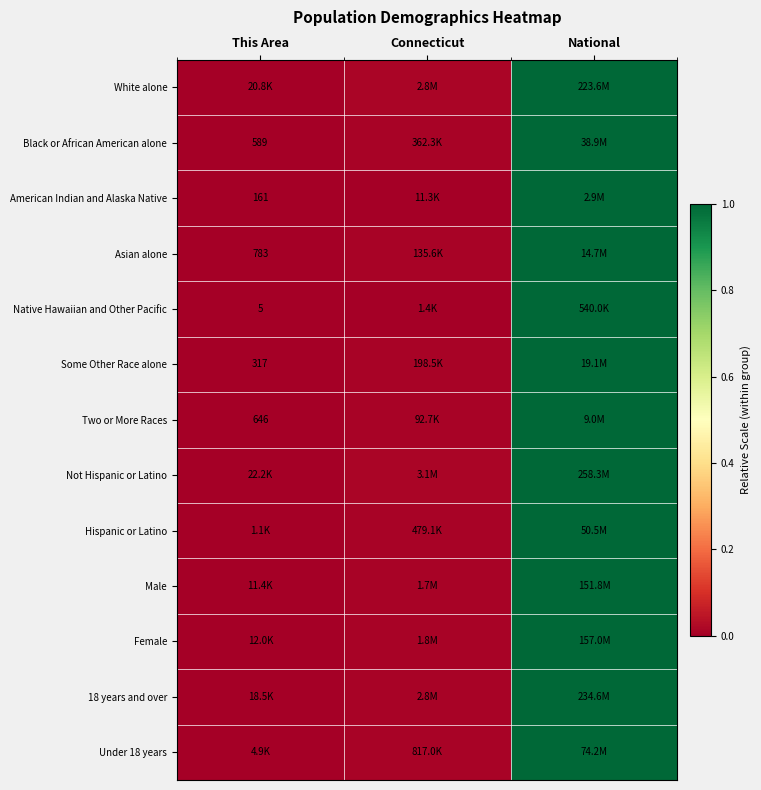

At which label does Native Hawaiian and Other Pacific reach its peak?

National